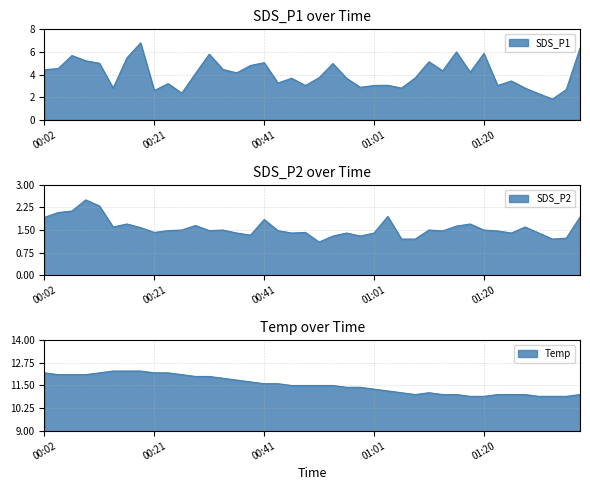

At which category does the chart reach its minimum across all series?

00:51